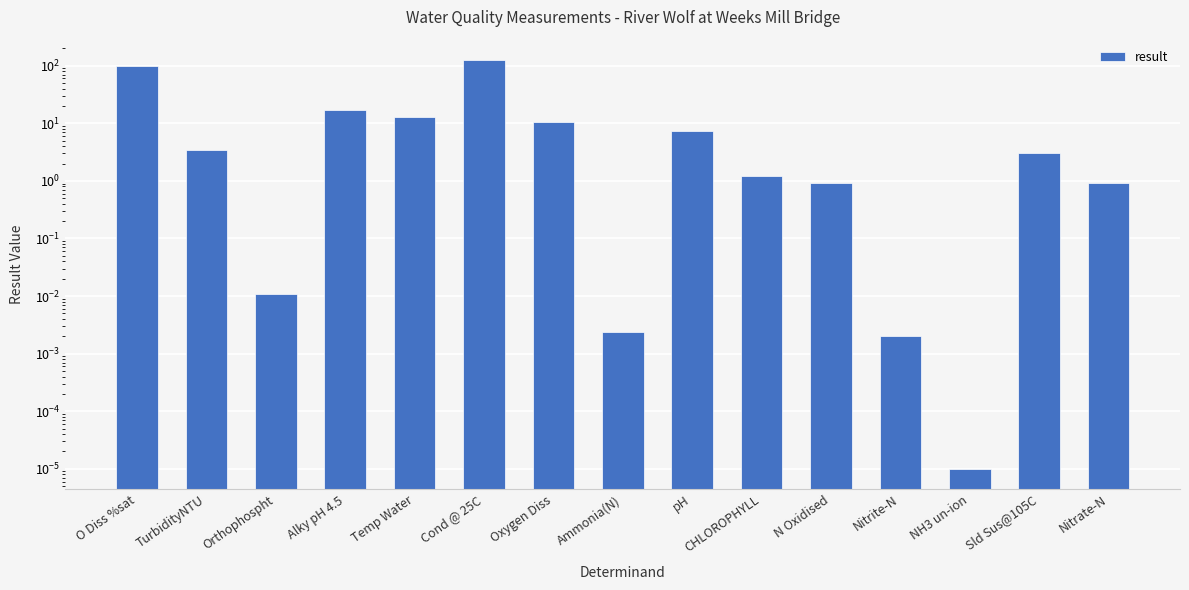

Reading left to right, extract all data points from this chart.

O Diss %sat=100.0	TurbidityNTU=3.5	Orthophospht=0.0	Alky pH 4.5=17.0	Temp Water=12.7	Cond @ 25C=125.0	Oxygen Diss=10.6	Ammonia(N)=0.0	pH=7.4	CHLOROPHYLL=1.2	N Oxidised=0.9	Nitrite-N=0.0	NH3 un-ion=0.0	Sld Sus@105C=3.0	Nitrate-N=0.9